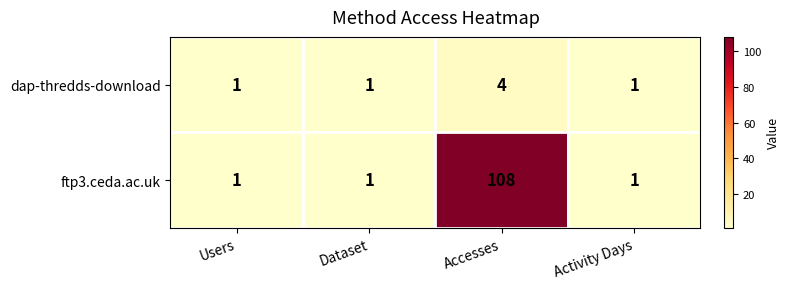

Count the ftp3.ceda.ac.uk values in the range 1 to 108.

4